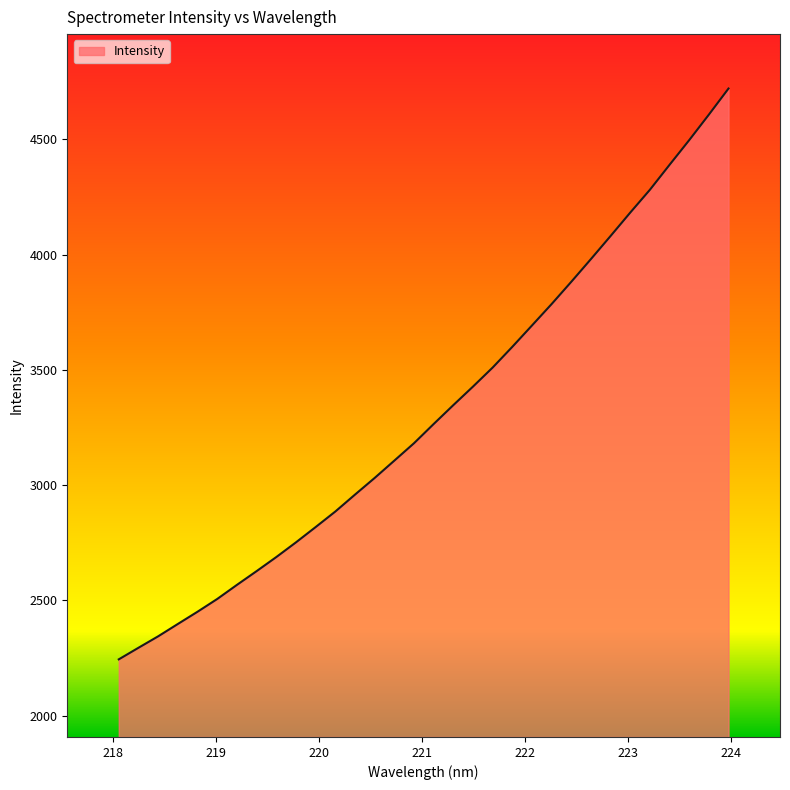

What is the difference between the maximum and minimum values?

2475.8